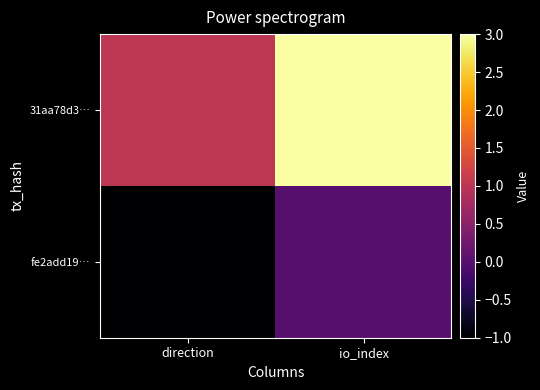

Which series has the largest total across all categories?

31aa78d3…